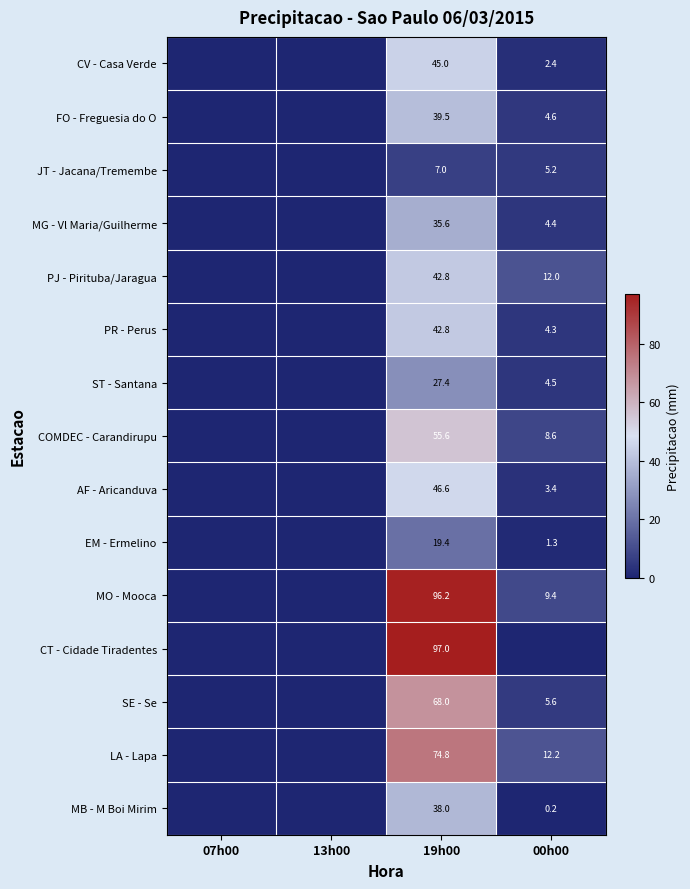

Is it true that MB - M Boi Mirim equals 0.2 at 00h00?

True